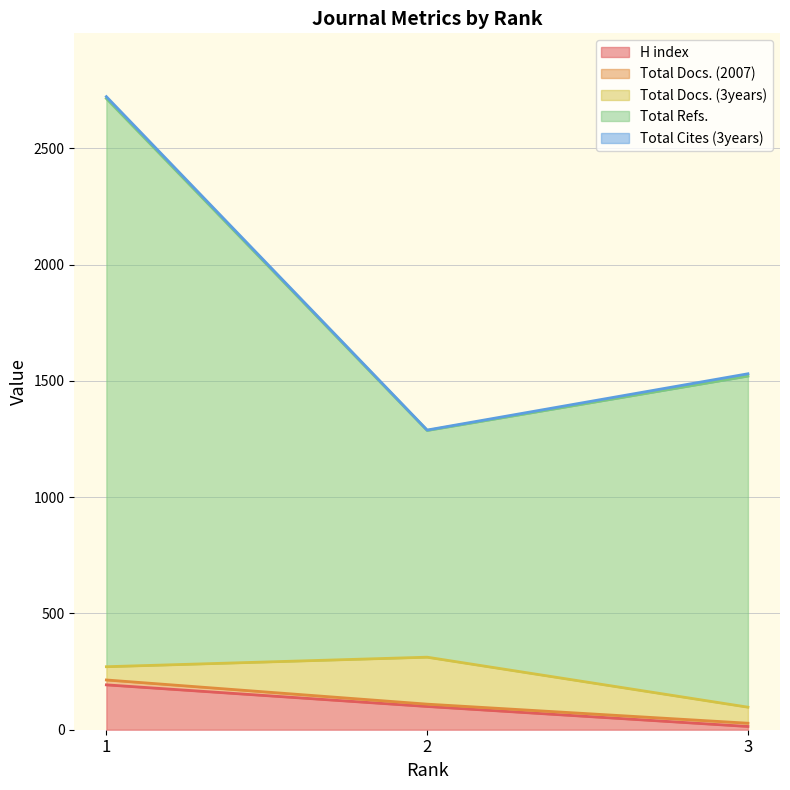

Which series changed the most between 1 and 2?

Total Refs.